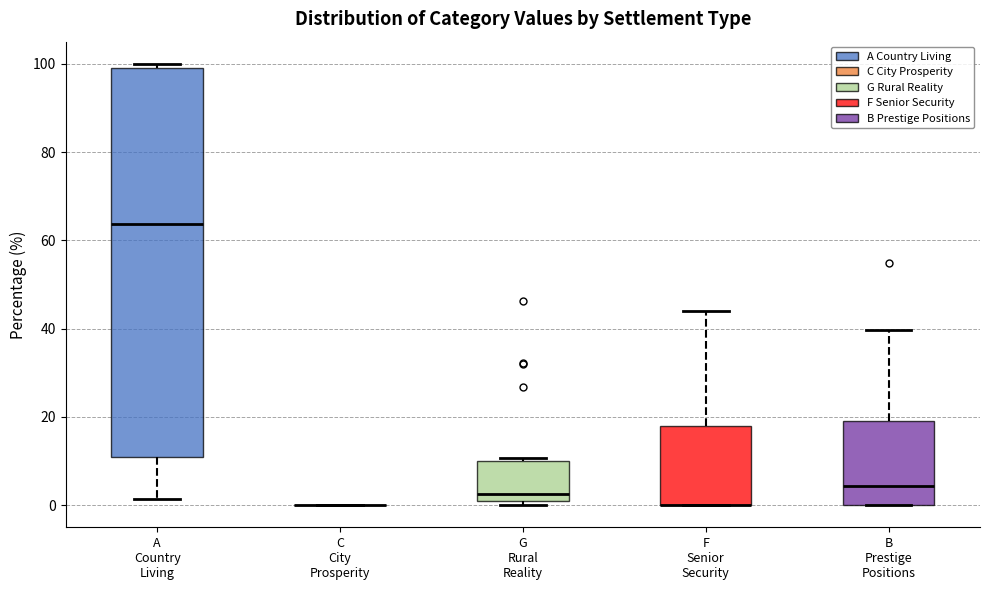

Comparing the boxes themselves (not the whiskers), which one is the tallest?

A Country Living